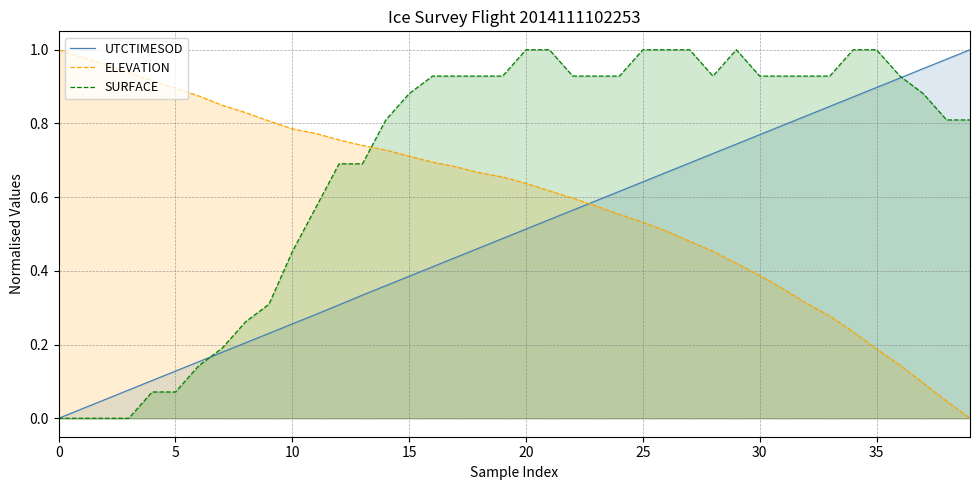

True or false: UTCTIMESOD has a value of 1.0 at 30.

False